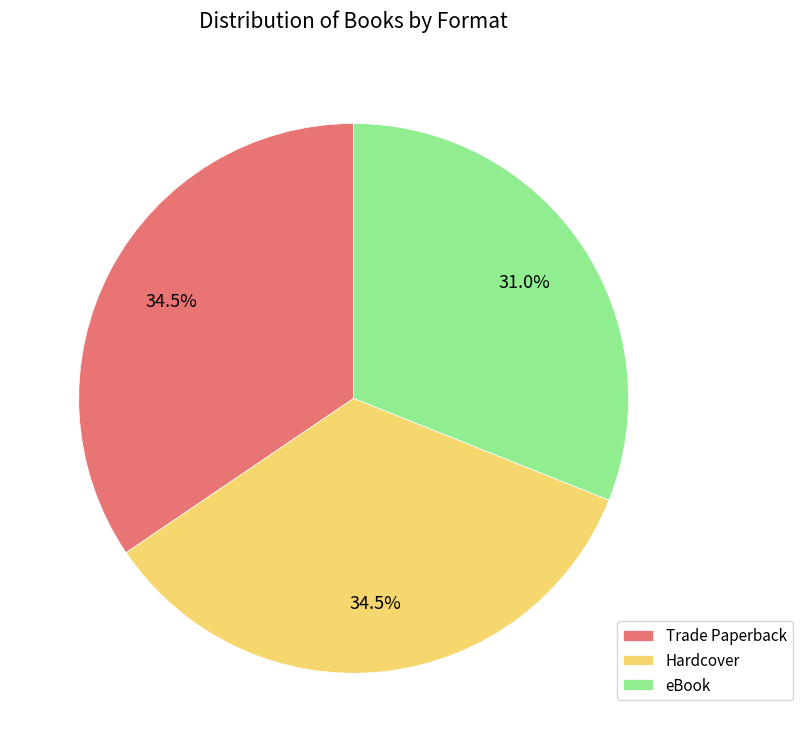

What is the total percentage of eBook and Trade Paperback?

65.5%